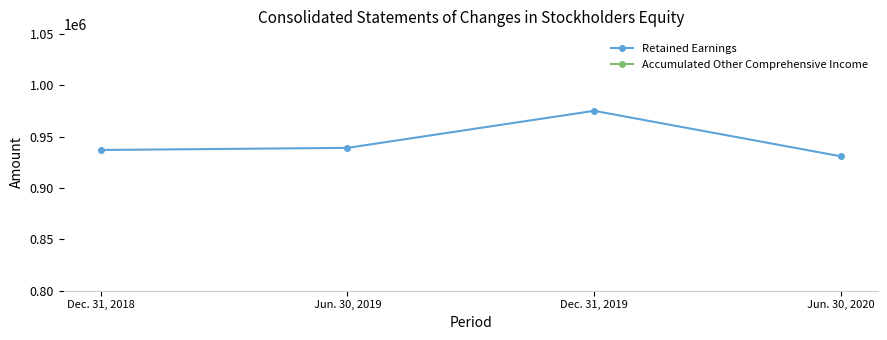

At how many categories does at least one series exceed 435364?

4